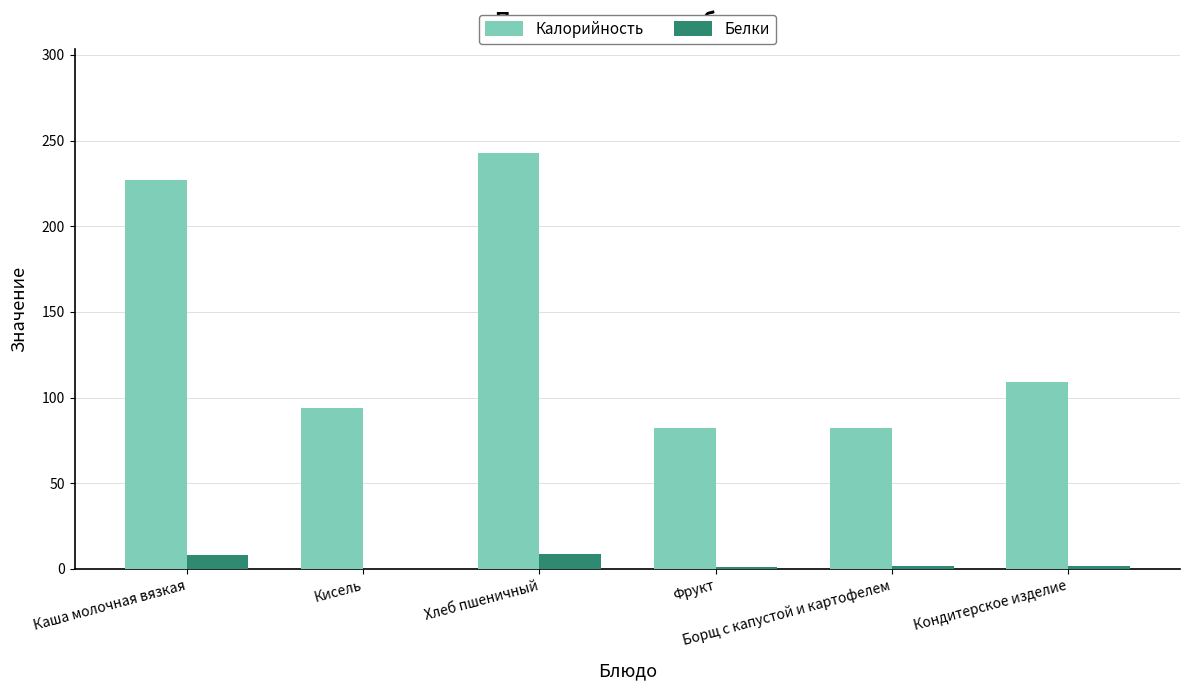

What is the maximum value for Белки?

9